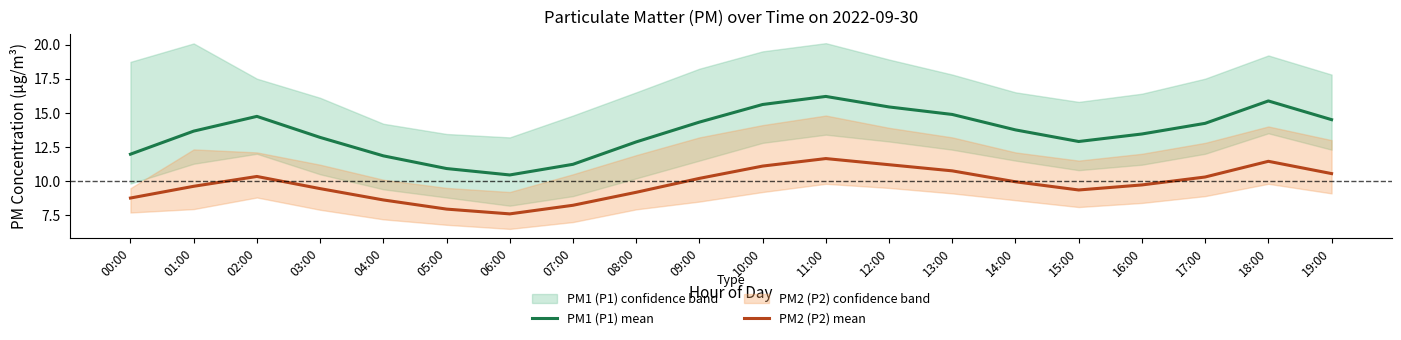

What is the difference between the highest and lowest values at 13:00?

4.1